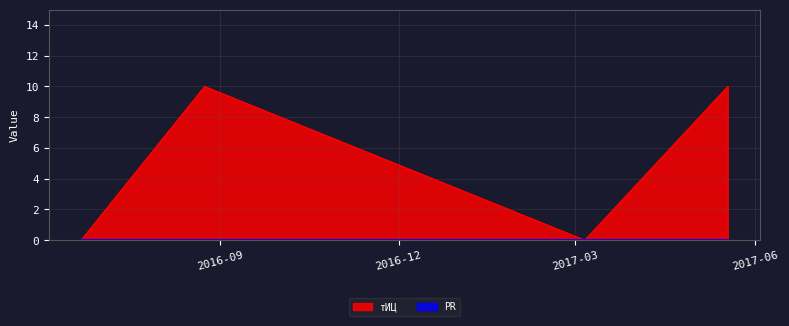

Reading left to right, list all the values displayed in this chart.

0	10	0	10